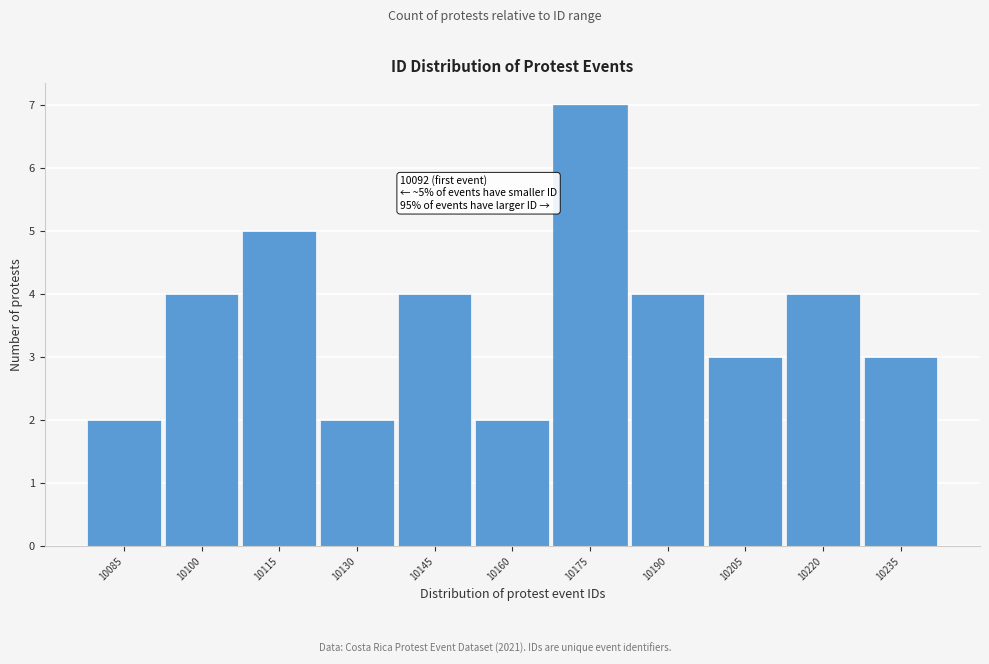

Reading left to right, what are all the values shown in this chart?

10085=2	10100=4	10115=5	10130=2	10145=4	10160=2	10175=7	10190=4	10205=3	10220=4	10235=3